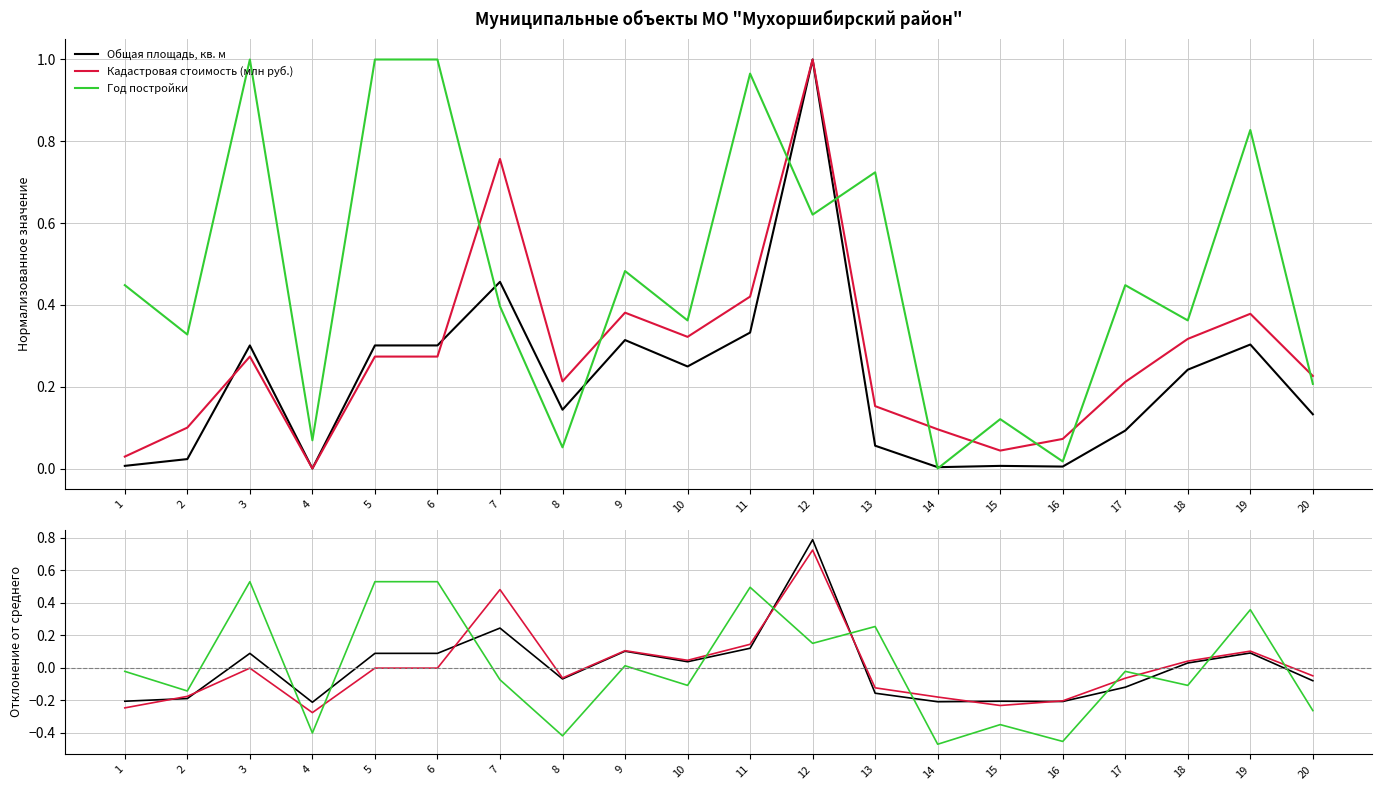

True or false: Кадастровая стоимость (млн руб.) has more than 2 points higher than both neighbors.

True